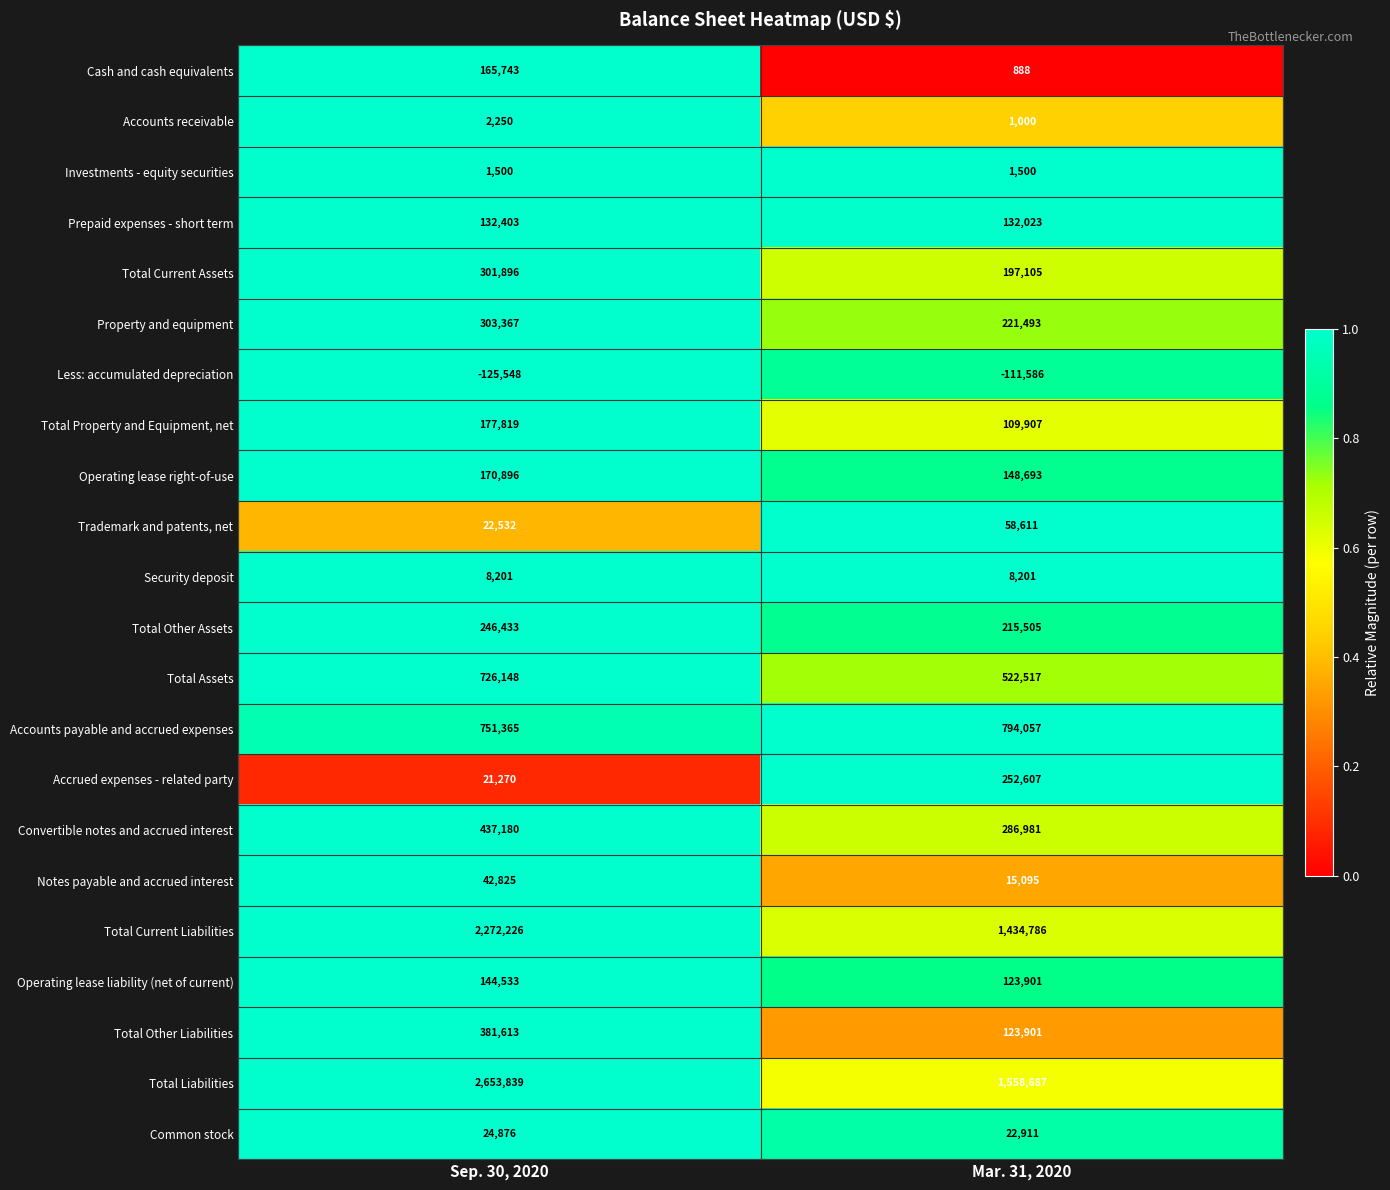

What value does the Accounts payable and accrued expenses series have at Sep. 30, 2020?

751365